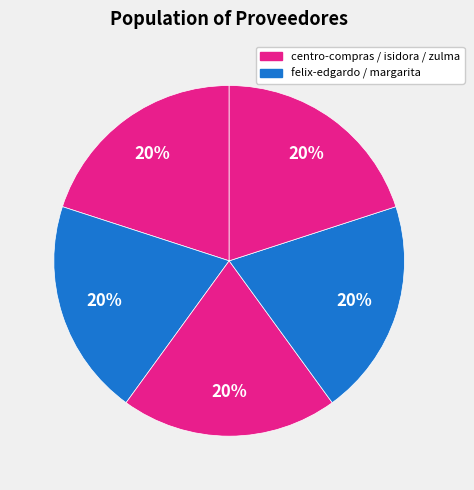

How many segments does this pie chart have?

5